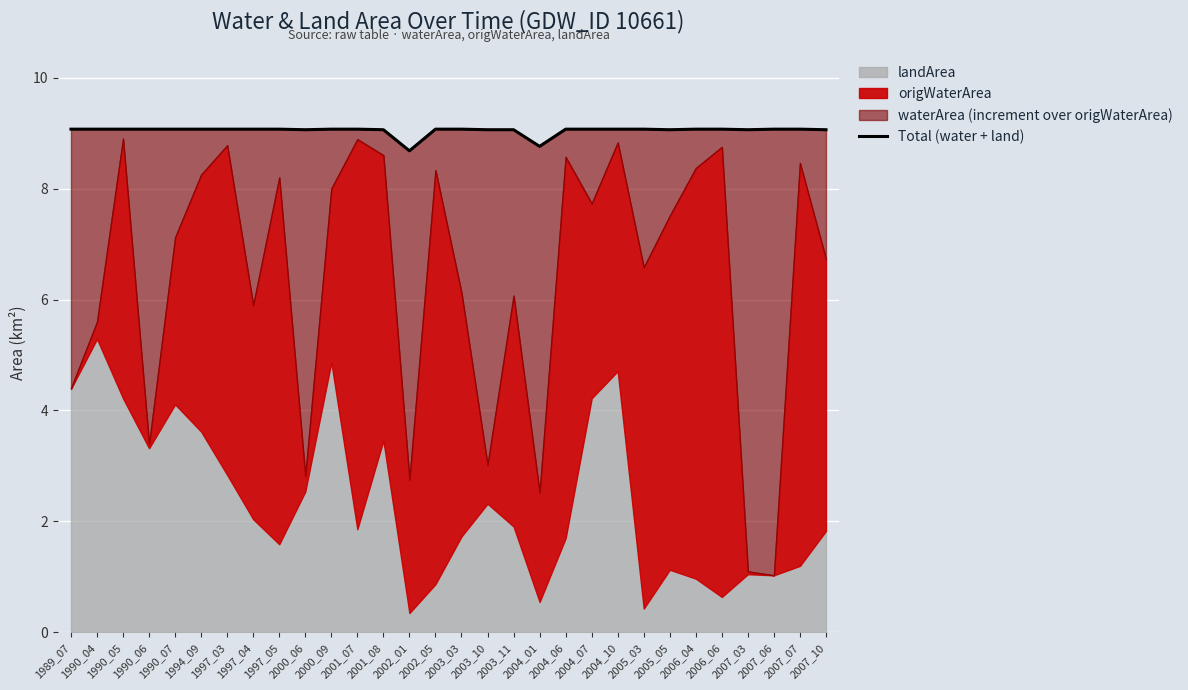

At which category does the data reach its first local valley?

2000_06